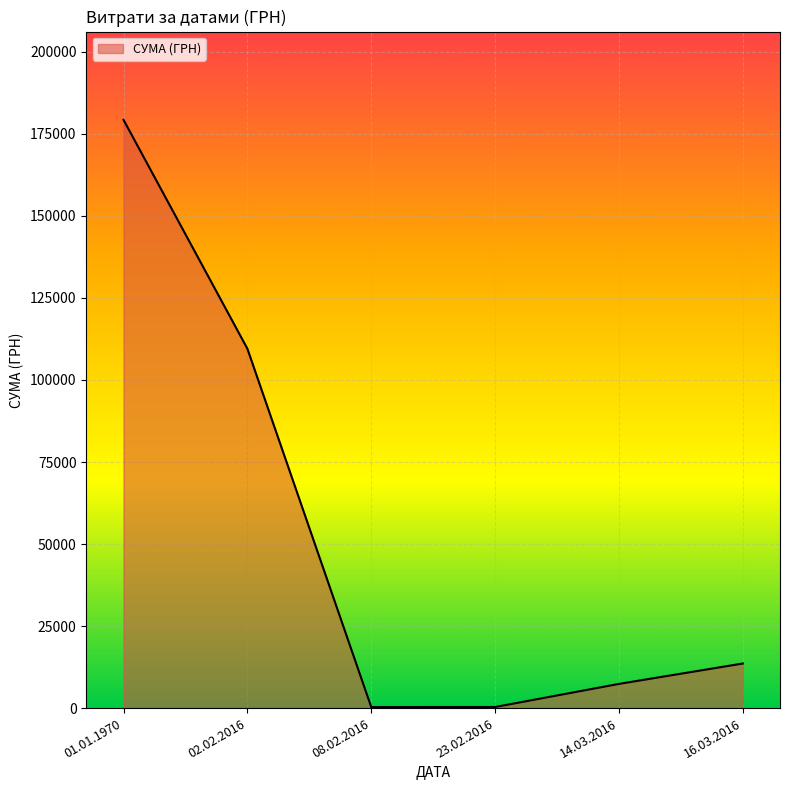

What is the minimum value shown in the chart?

316.6